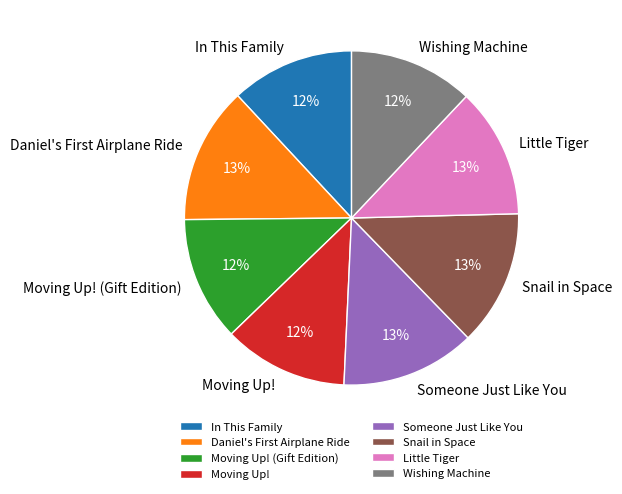

Does Moving Up! (Gift Edition) represent more than half of the total?

No